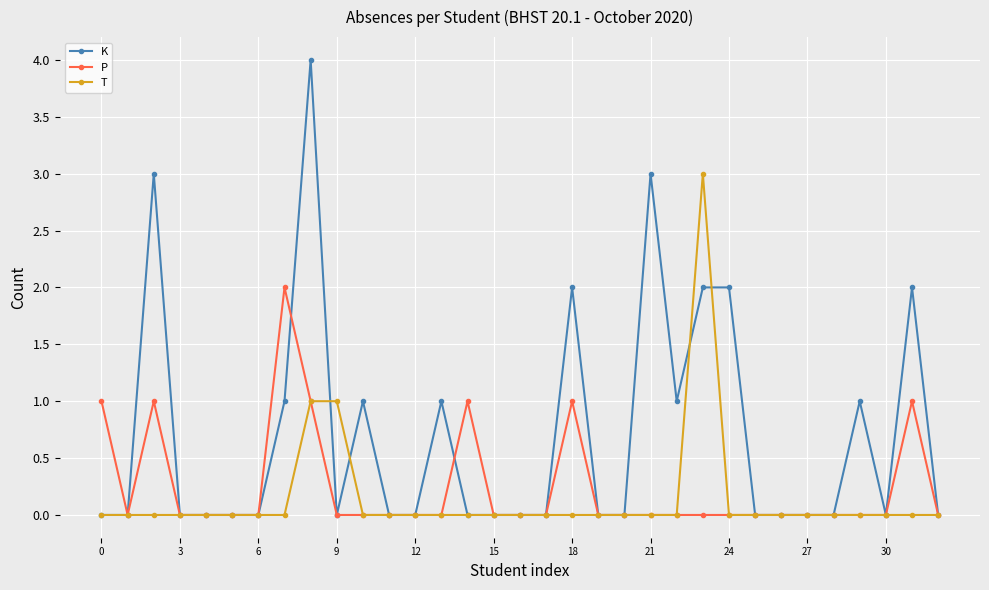

Which series has the widest spread of values?

K